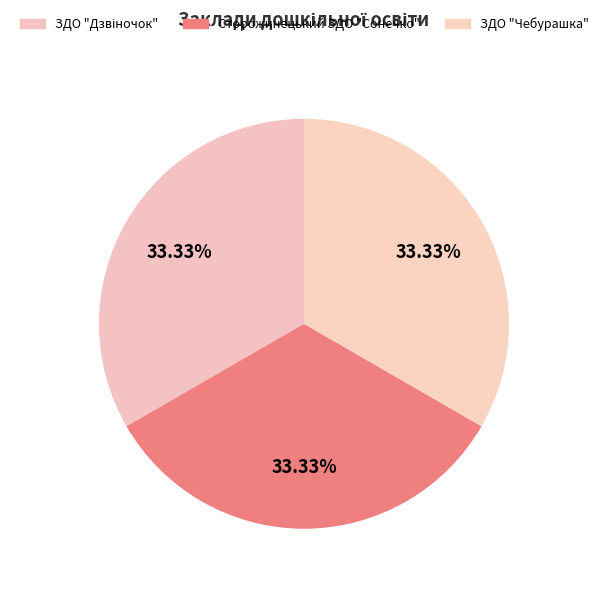

Which category has the smallest portion of the pie?

ЗДО "Дзвіночок"